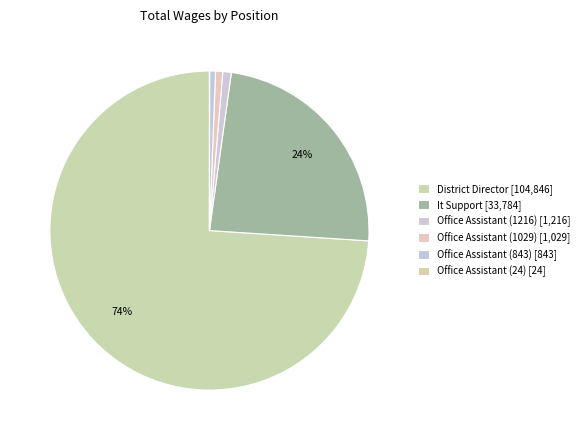

Which slice represents more than half of the pie?

District Director